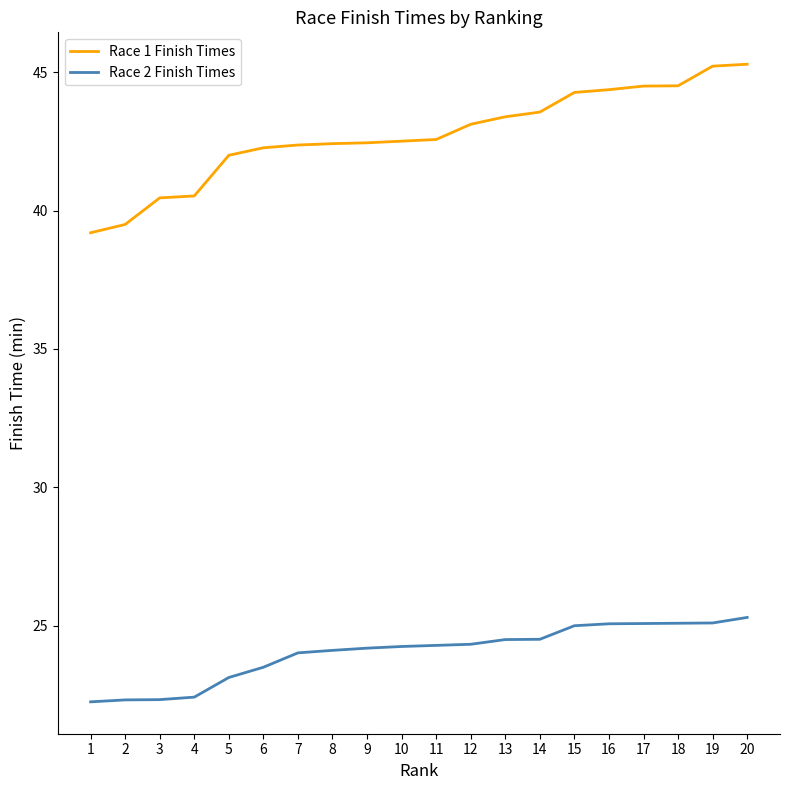

Rank the series by their average value, from lowest to highest.

Race 2 Finish Times, Race 1 Finish Times